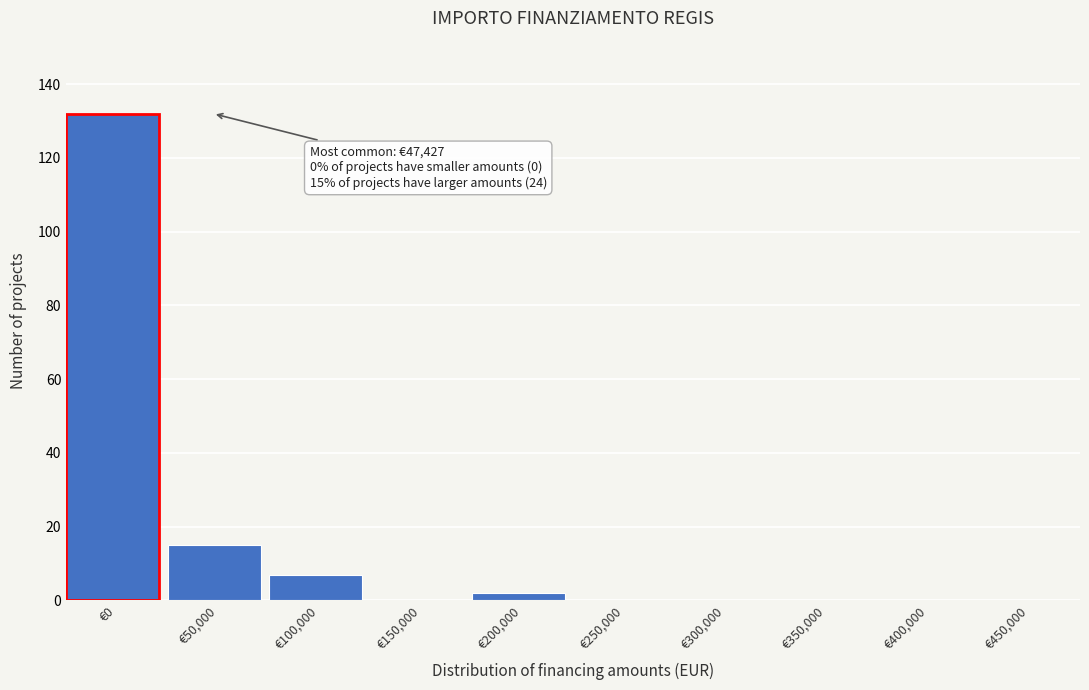

Reading right to left, what are all the values shown in this chart?

€450,000=0	€400,000=0	€350,000=0	€300,000=0	€250,000=0	€200,000=2	€150,000=0	€100,000=7	€50,000=15	€0=132